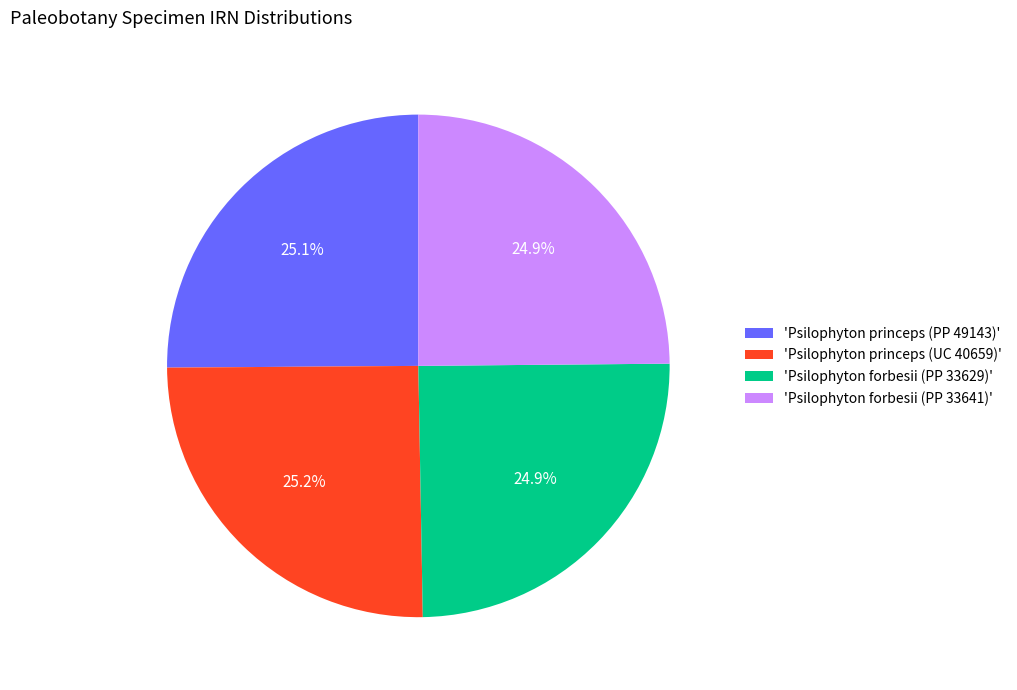

Is there any slice that represents more than half of the pie?

No